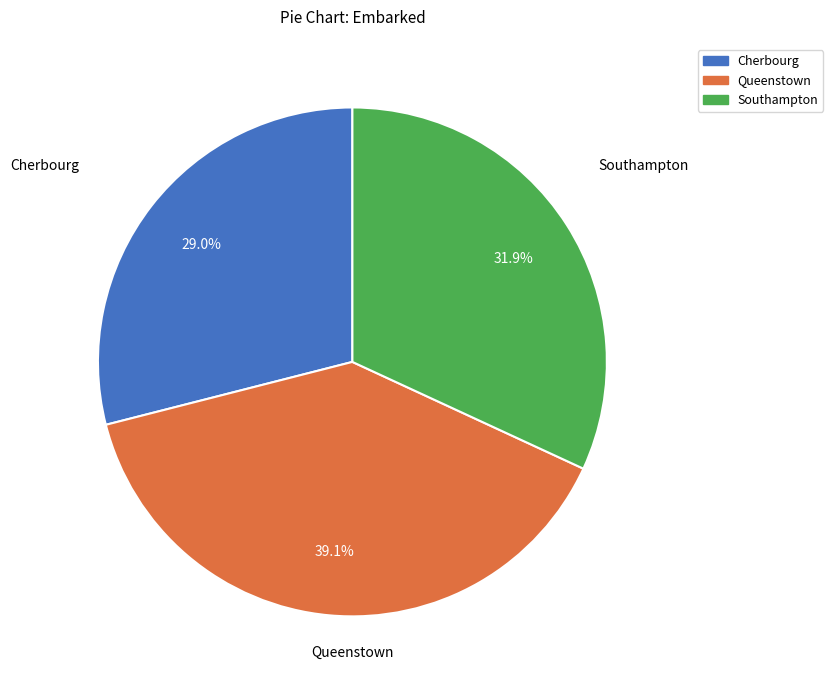

How many segments does this pie chart have?

3